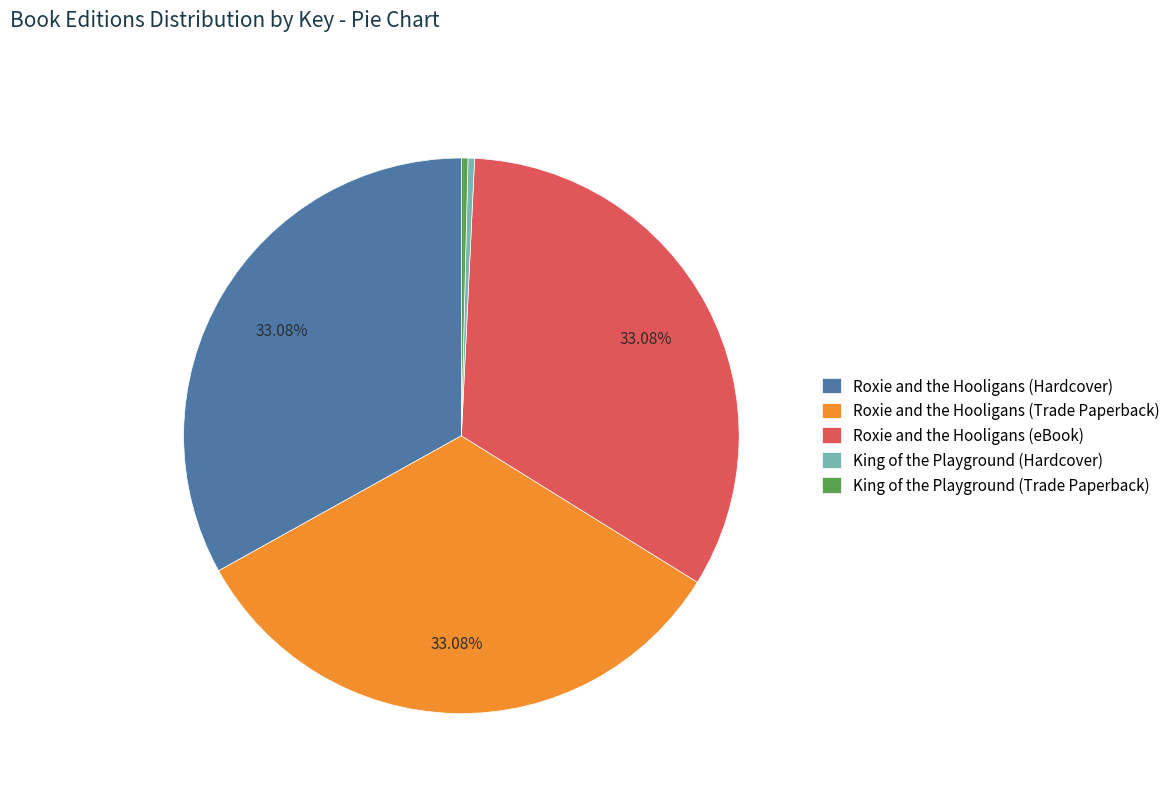

True or false: Roxie and the Hooligans (eBook) accounts for 22% of the total.

False